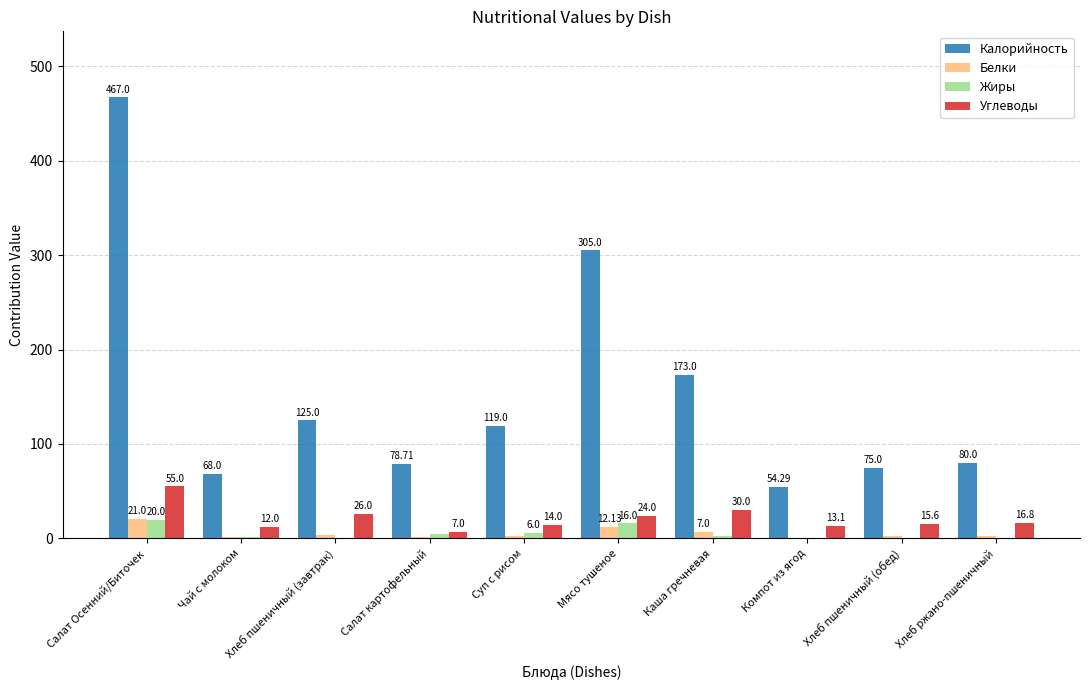

Which category has the highest value across all series?

Салат Осенний/Биточек